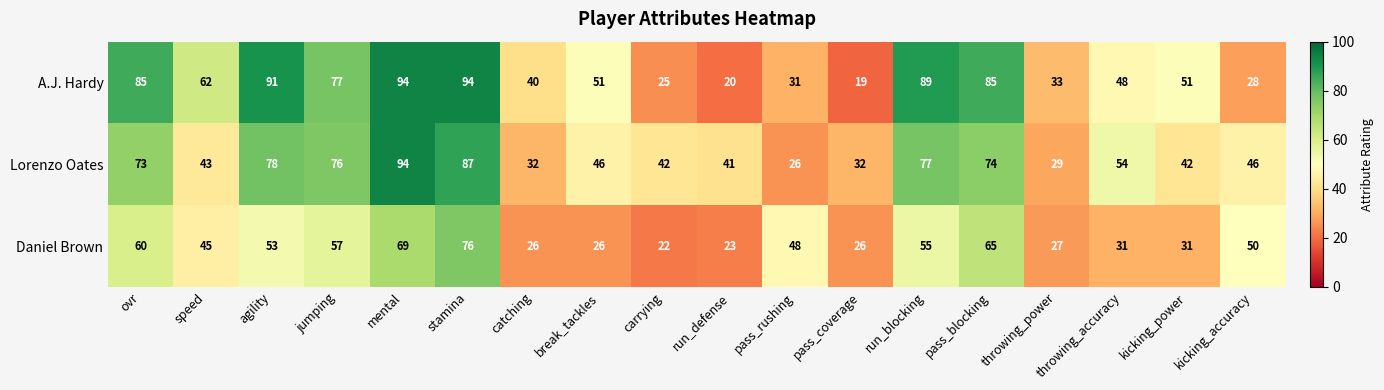

How many categories are shown in the chart?

18